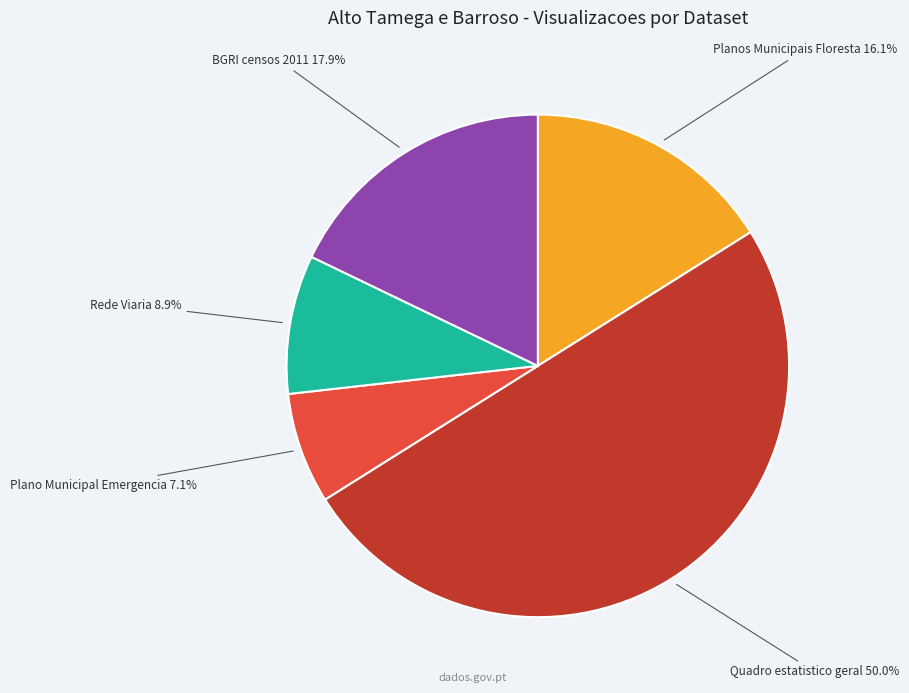

Count the number of slices in the pie.

5